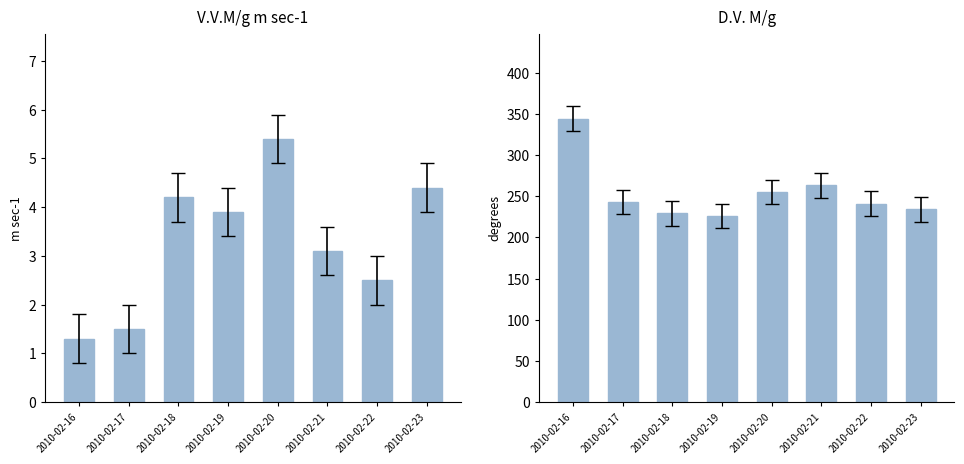

The value of D.V. M/g at 2010-02-20 is 255.0. True or false?

True